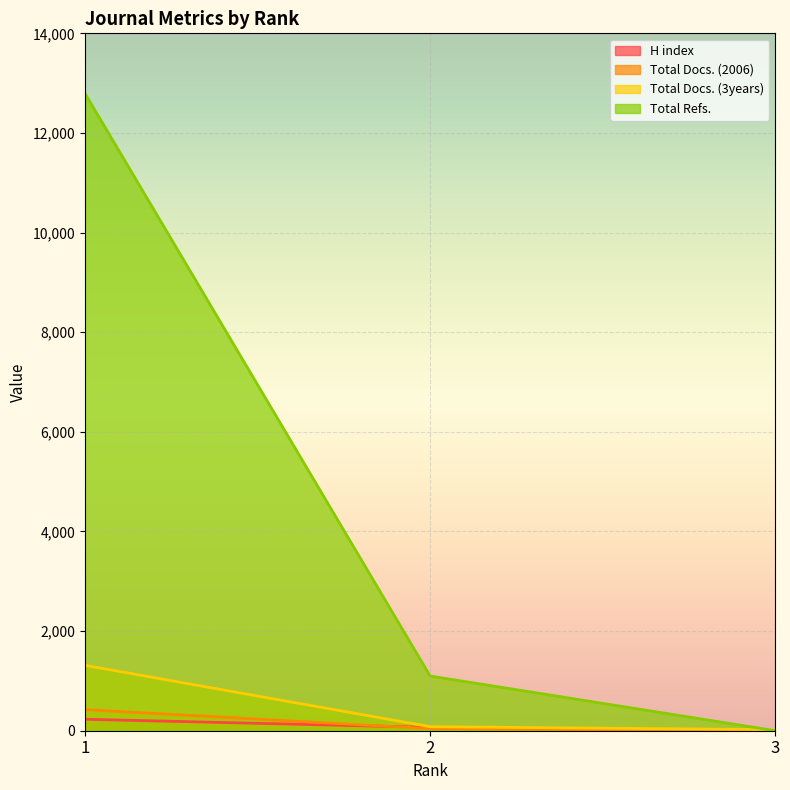

Which series has the widest spread of values?

Total Refs.